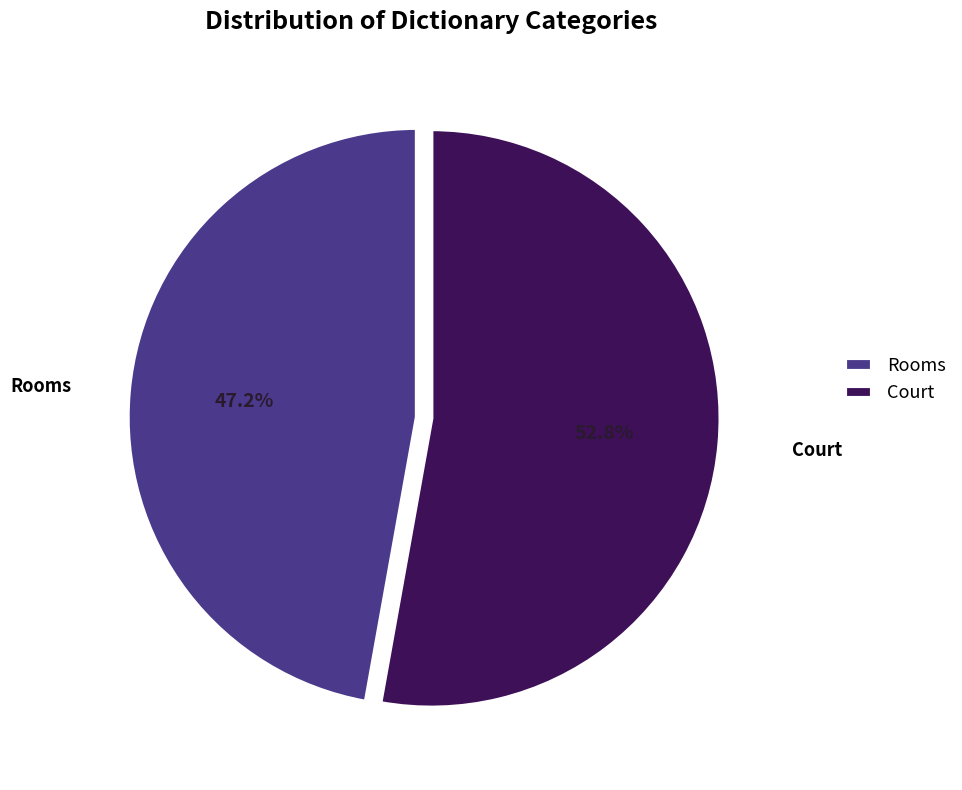

Rank the categories by value from highest to lowest.

Court, Rooms